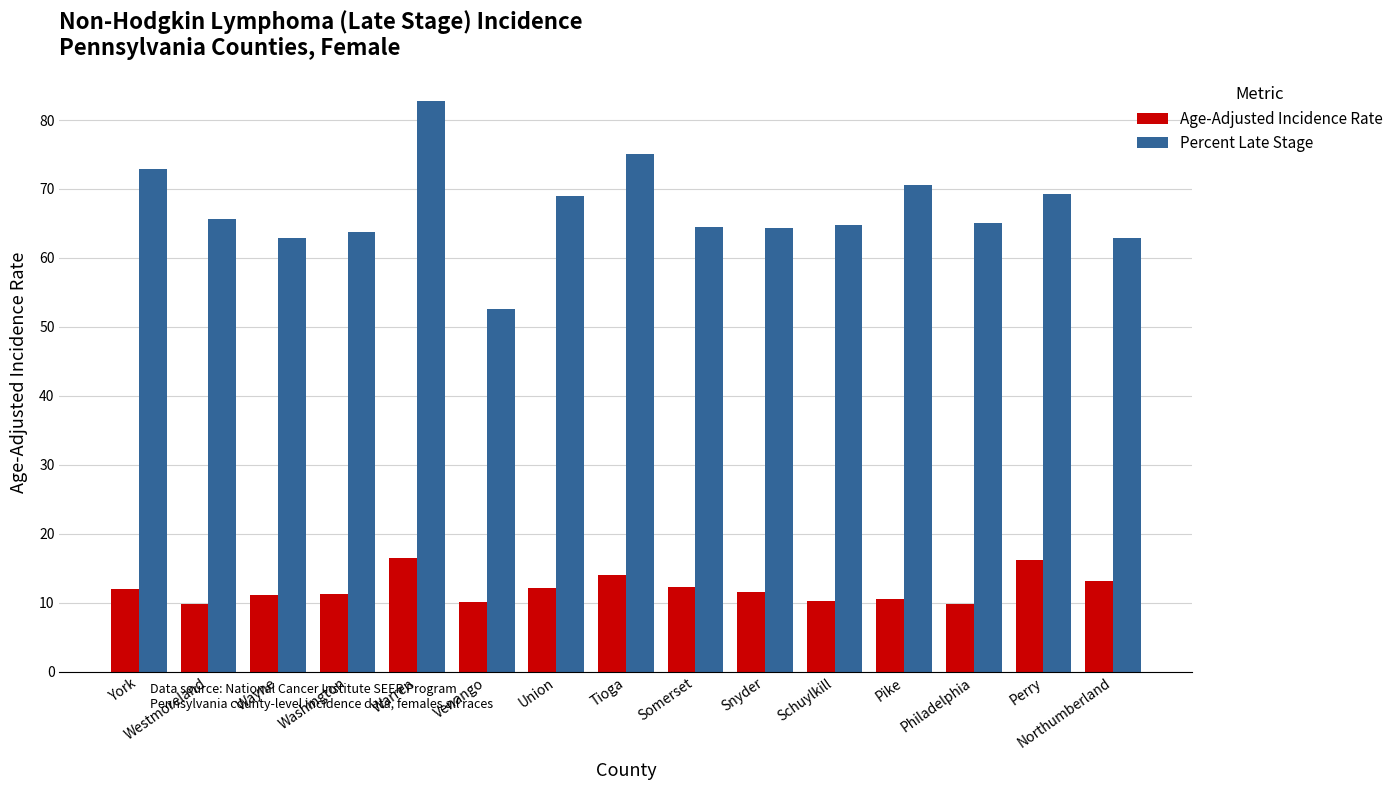

What is the difference between the second highest and minimum values in the Percent Late Stage series?

22.4